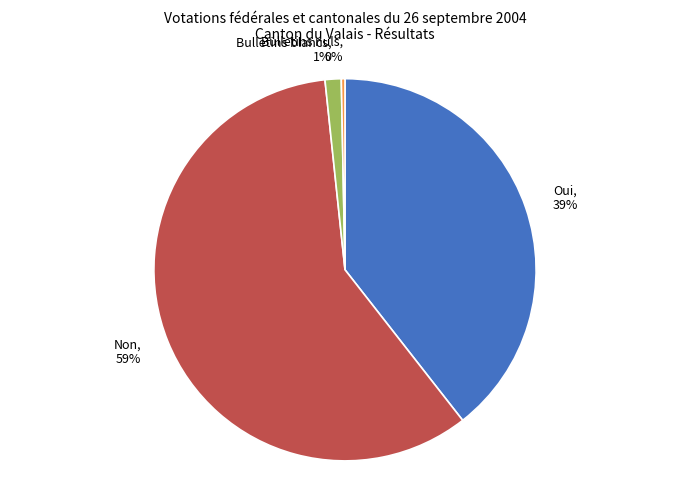

Count the number of slices in the pie.

4